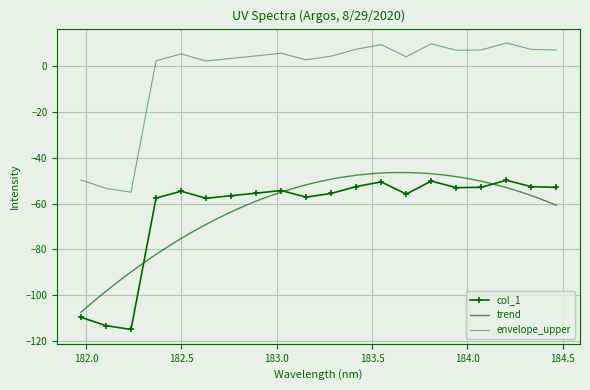

What is the sum of the values at 183.6800245112 and 182.498667305?

-110.4